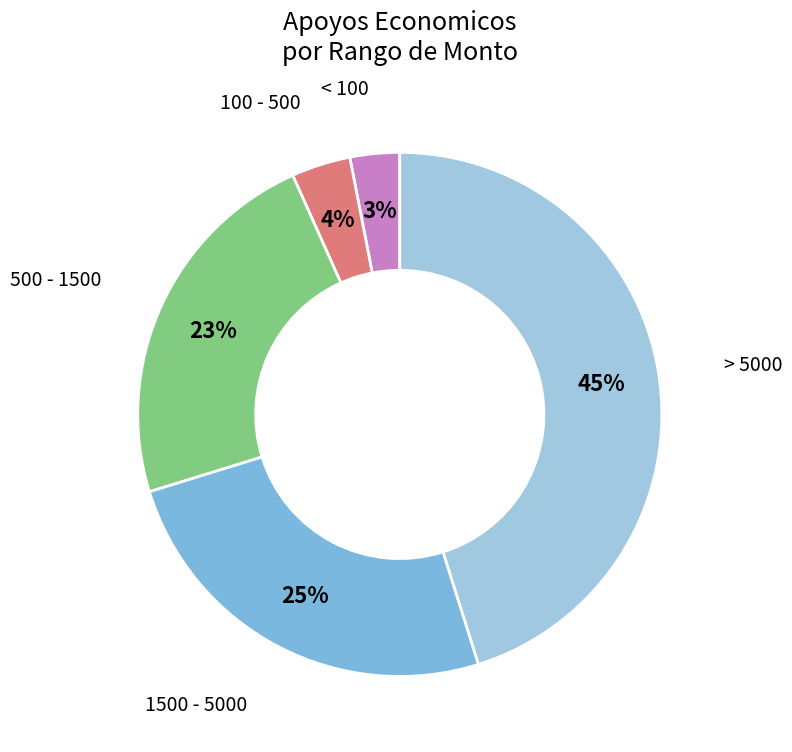

To the nearest percent, what is the average slice percentage?

20%